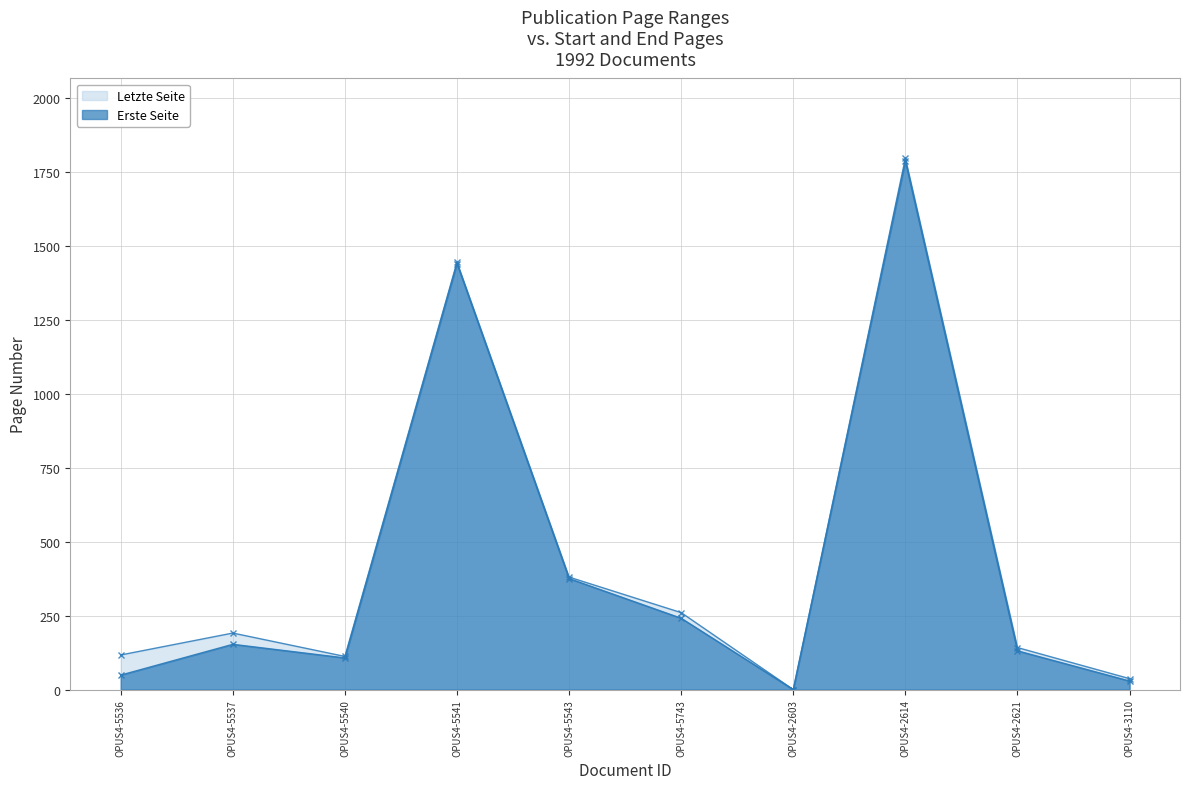

True or false: Erste Seite and Letzte Seite cross at least once.

False